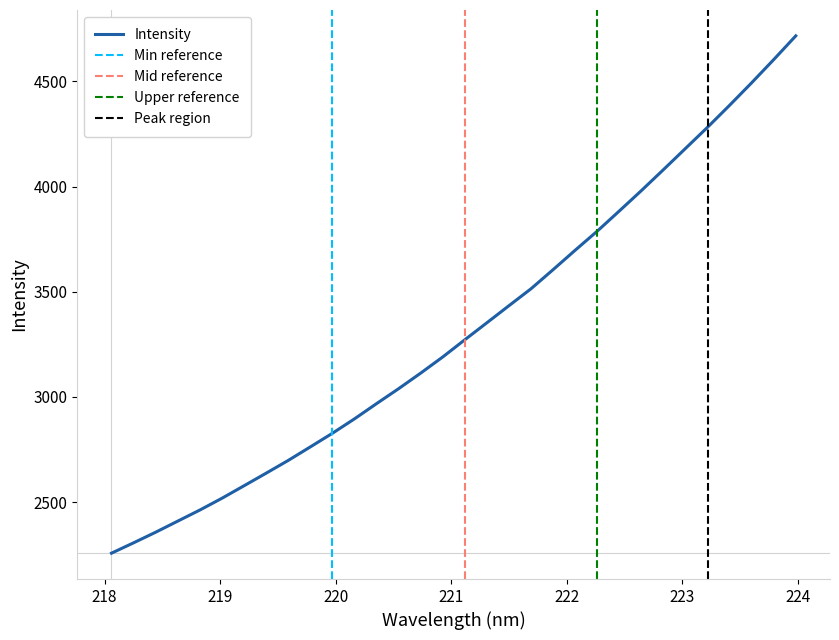

Reading right to left, transcribe all the data shown in this chart.

4716.7	4603.9	4493.8	4386.8	4282.4	4181.6	4080.7	3981.2	3884.2	3788.4	3697.7	3605.4	3514.6	3434.0	3352.8	3272.1	3190.2	3113.4	3039.3	2968.2	2895.8	2827.2	2762.3	2698.1	2637.4	2577.6	2518.2	2462.2	2409.5	2356.7	2306.3	2257.1